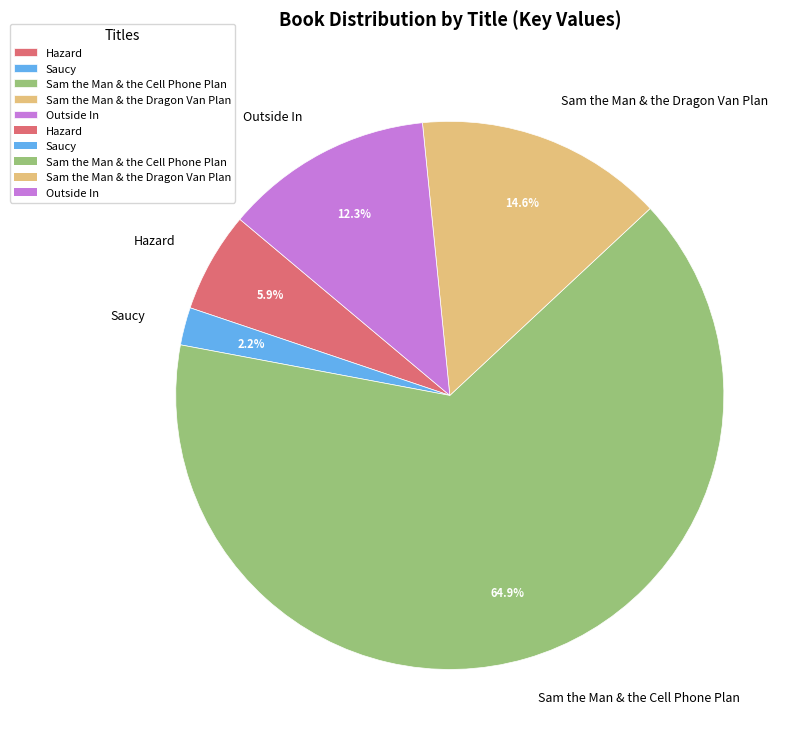

Rank the categories by value from highest to lowest.

Sam the Man & the Cell Phone Plan, Sam the Man & the Dragon Van Plan, Outside In, Hazard, Saucy